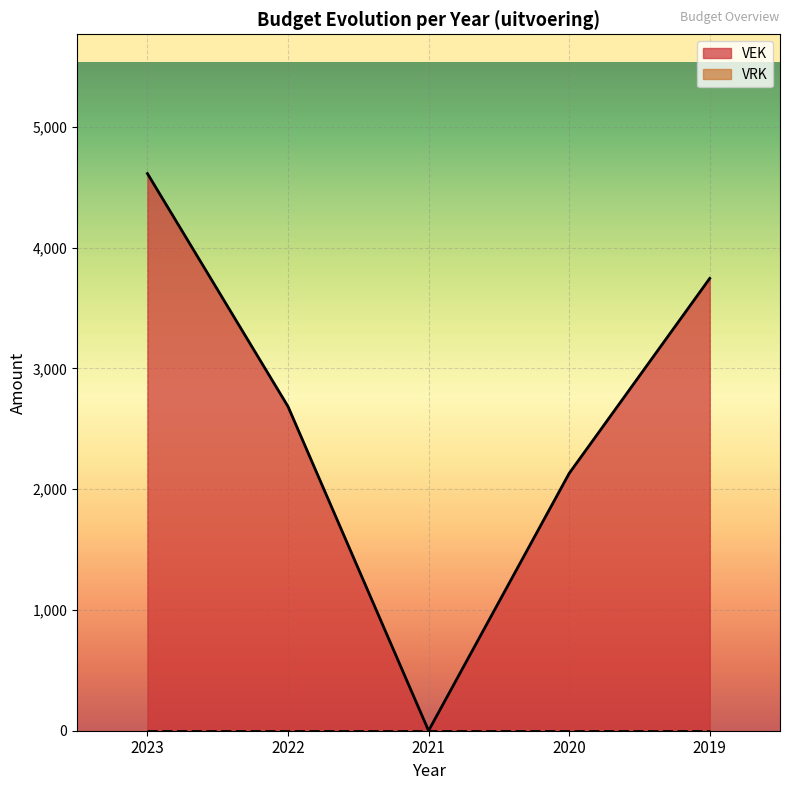

How many lines are shown in the chart?

2